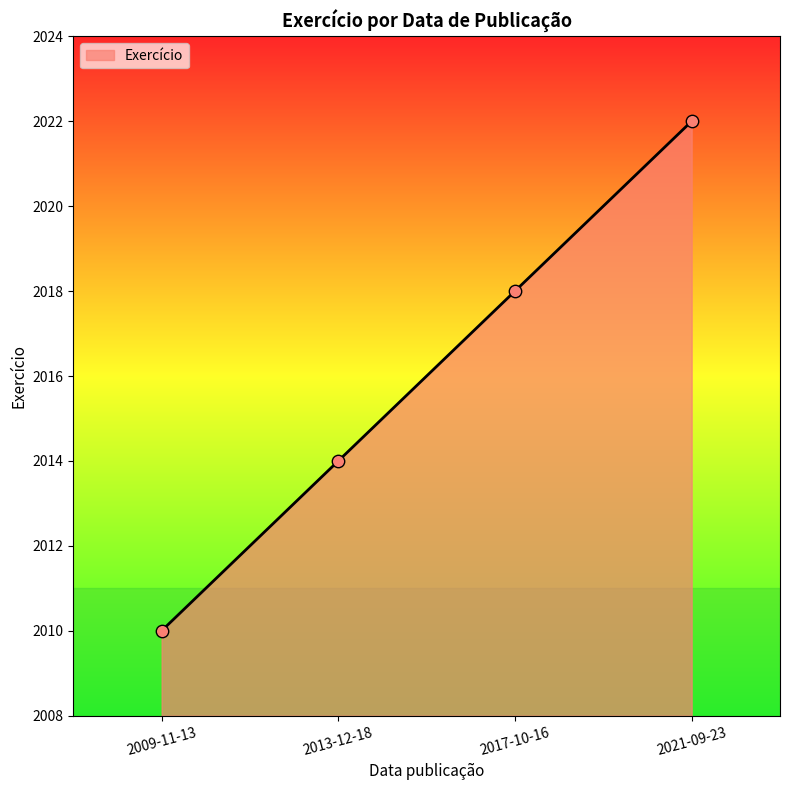

Approximately how many times larger is the value at 2017-10-16 compared to 2009-11-13?

1.0